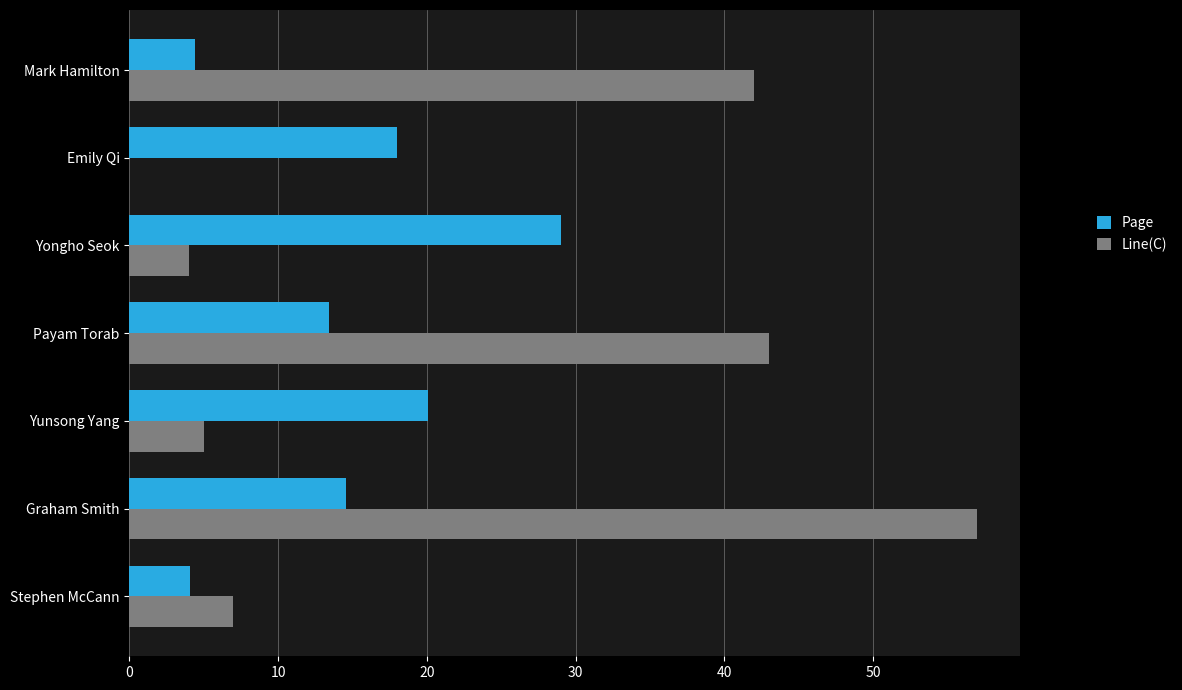

How many categories are shown in the chart?

7